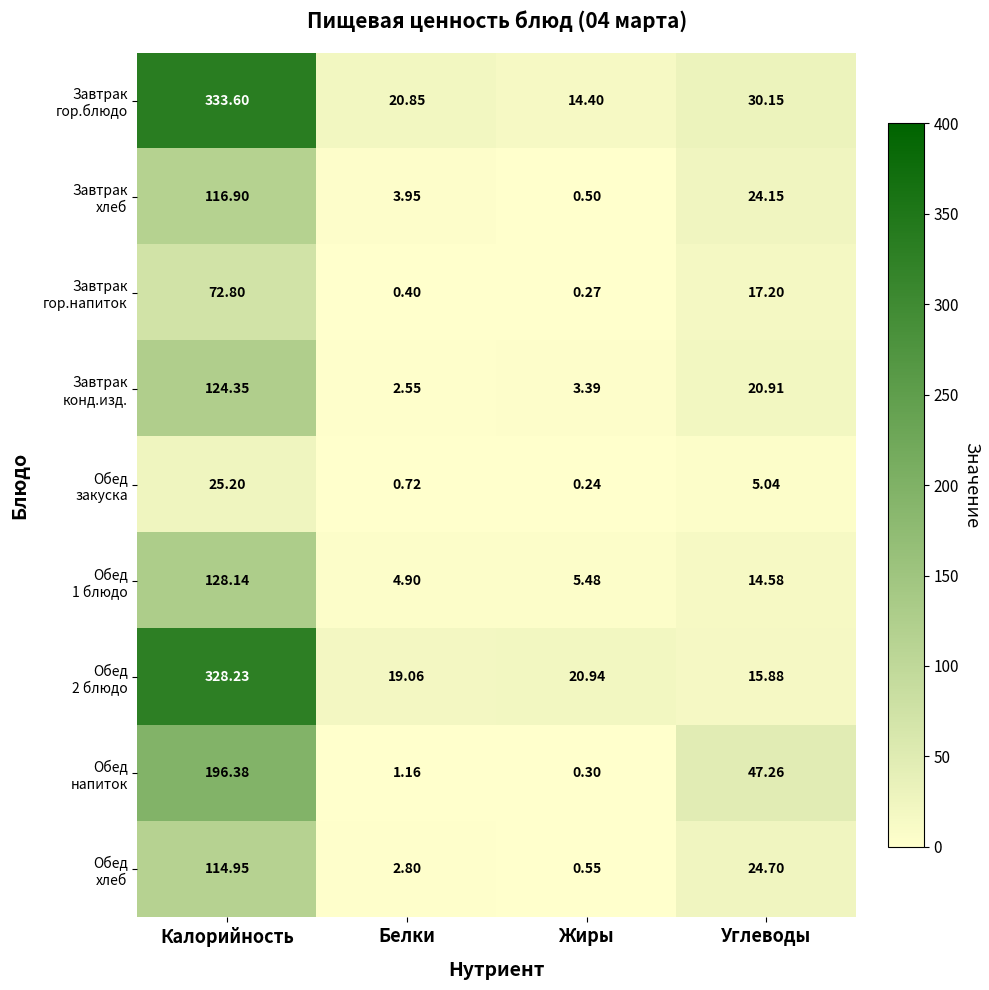

How many categories are shown in the chart?

4